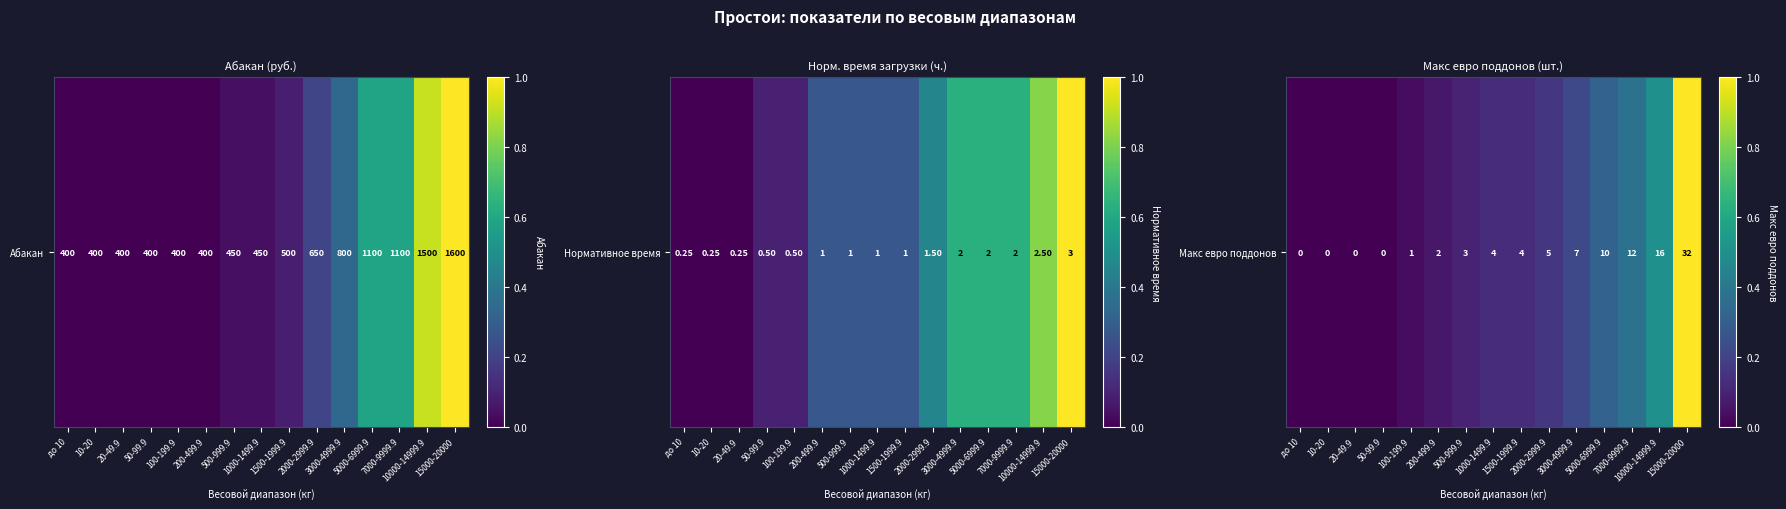

What is the greatest value displayed?

1.0